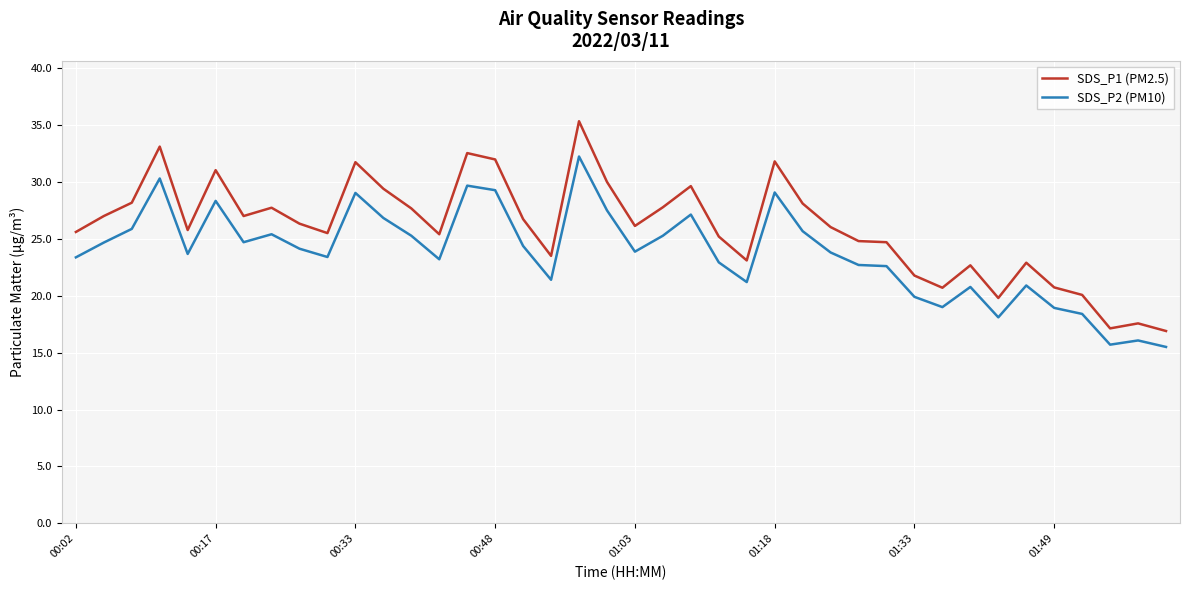

Which series has the widest spread of values?

SDS_P1 (PM2.5)